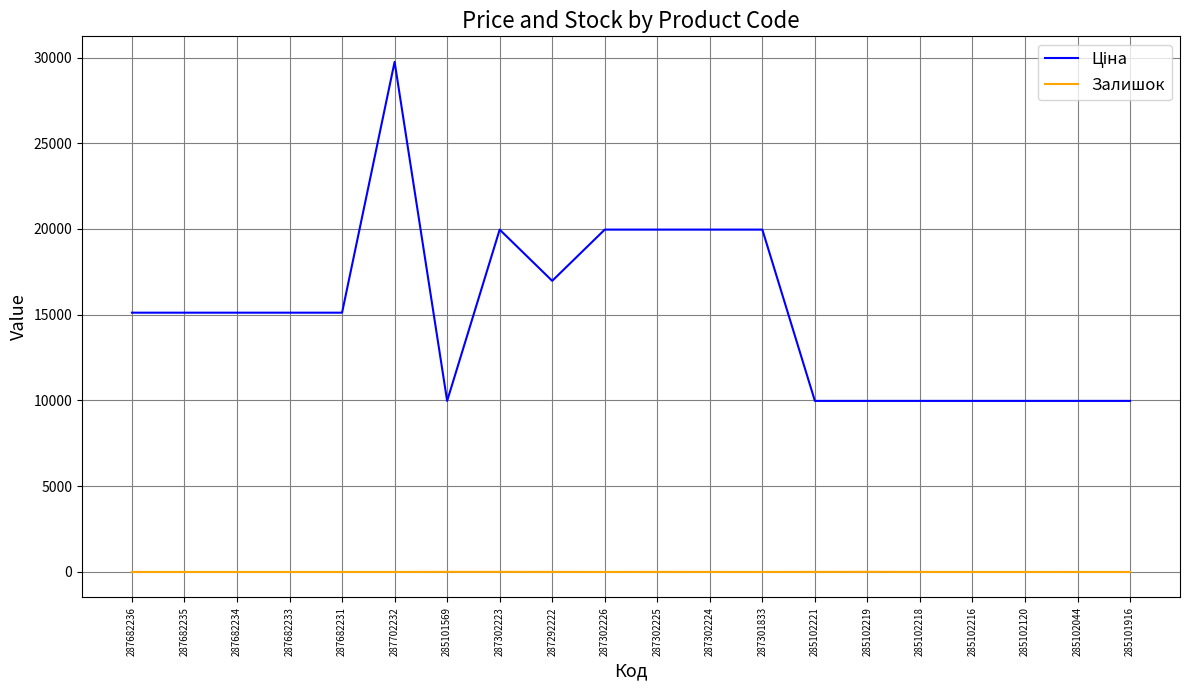

Which label corresponds to the largest value in the chart?

287702232